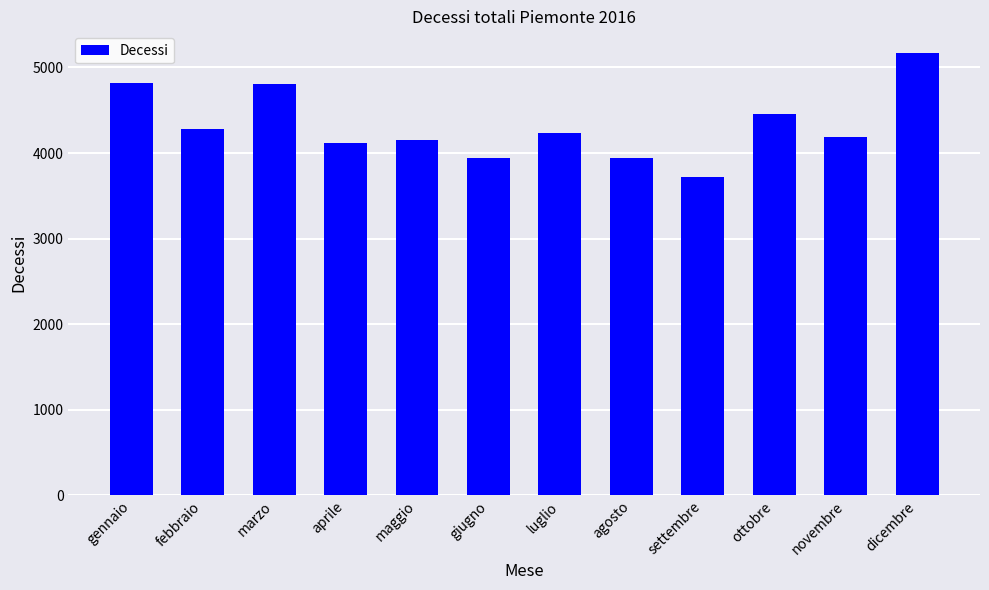

Count the number of categories in the chart.

12